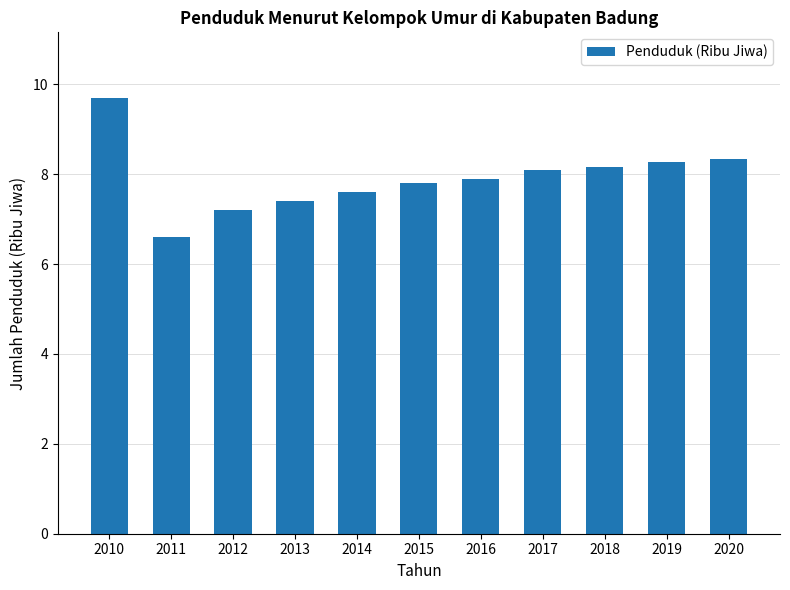

Between 2012 and 2010, which is larger?

2010